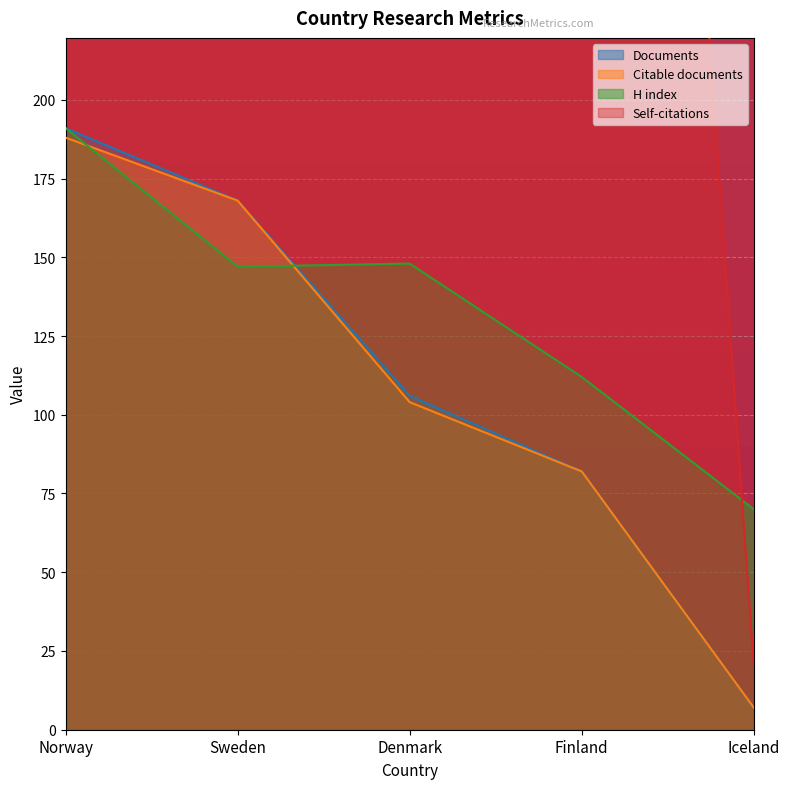

True or false: Citable documents and Documents intersect in this chart.

False